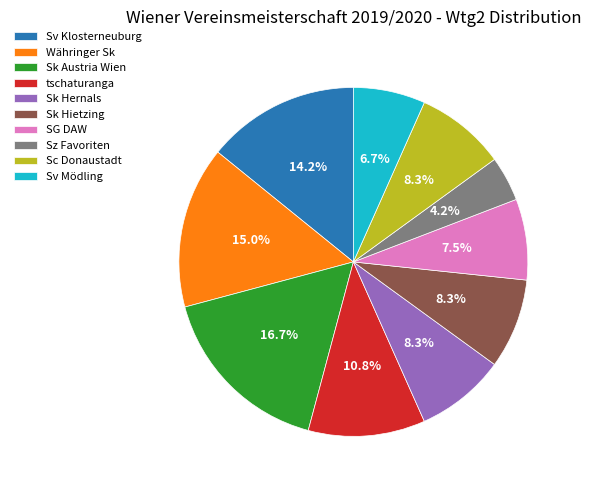

Combined, do Sk Hernals and SG DAW account for over 50%?

No